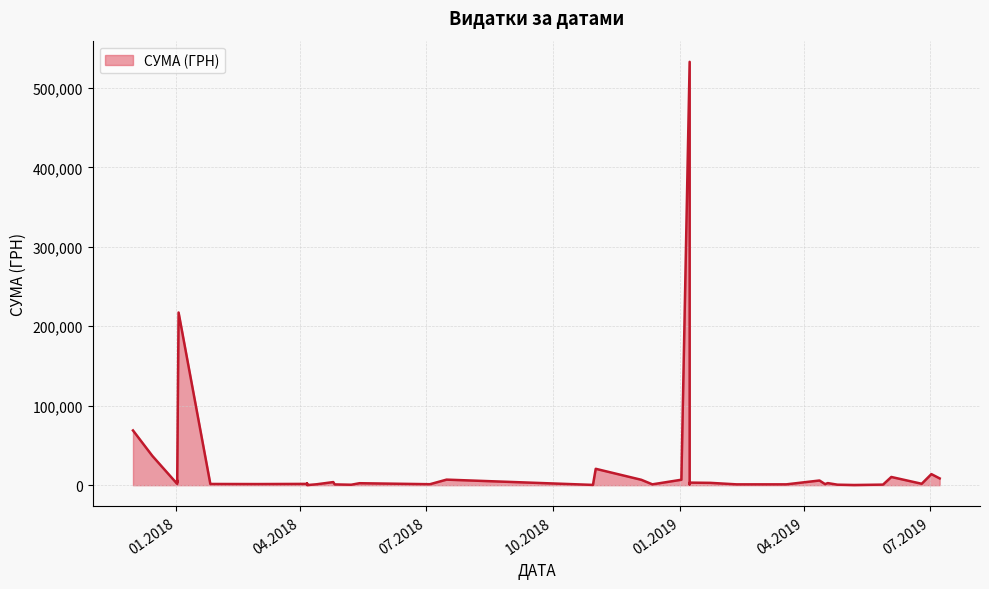

What is the smallest value displayed?

125.0